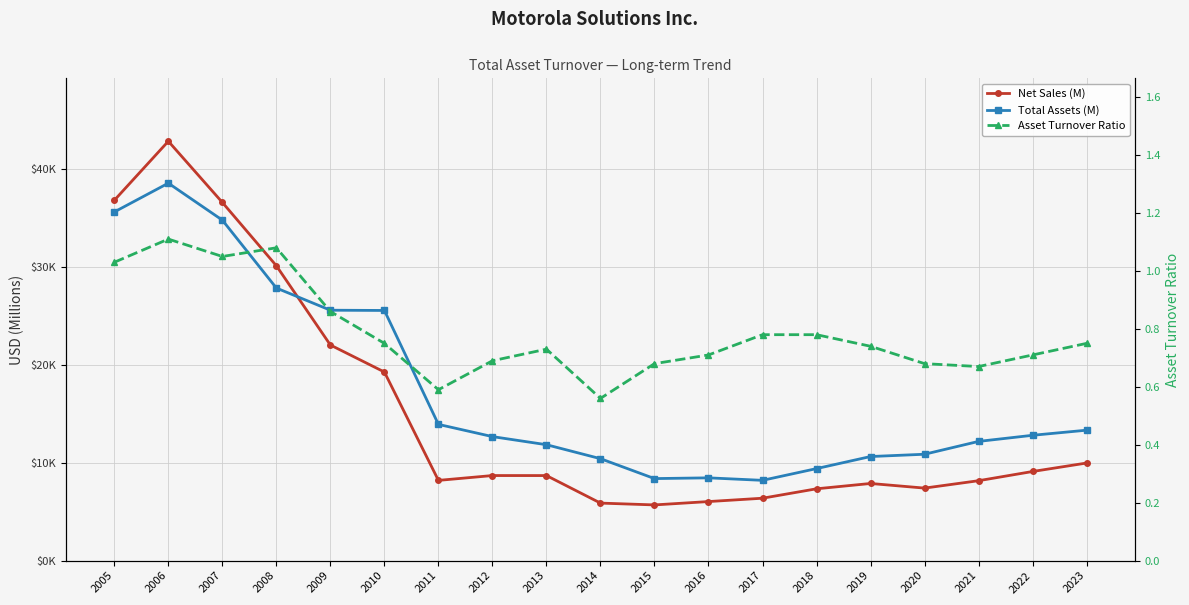

Is the value of Total Assets (M) at 2005 greater than the value of Net Sales (M) at 2023?

Yes